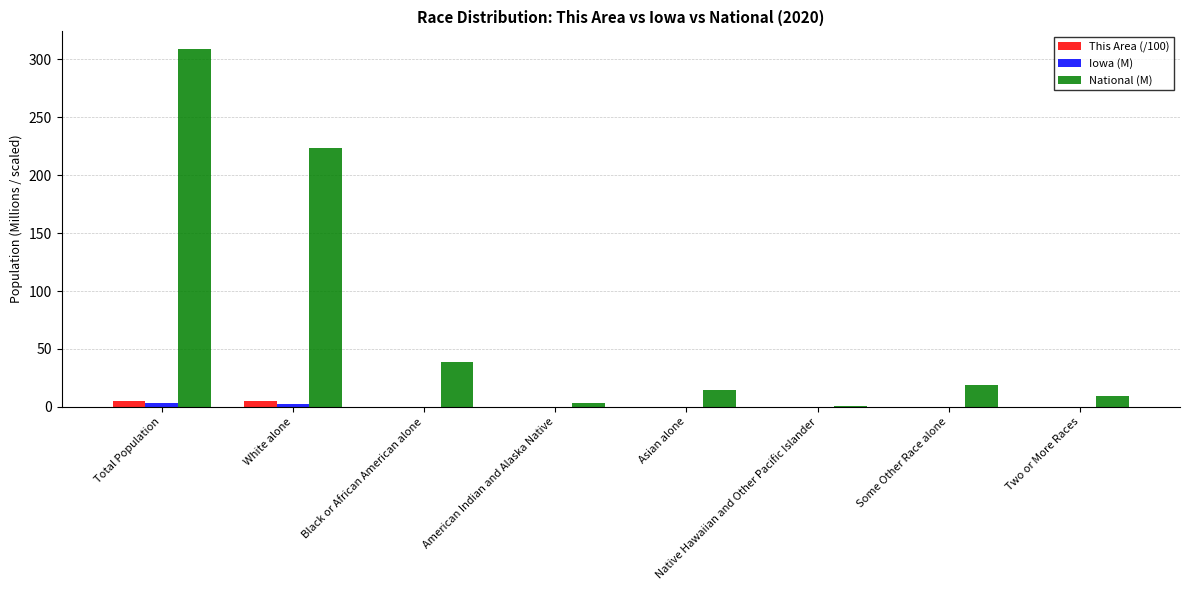

Where is National (M) nearest to the value 154?

White alone